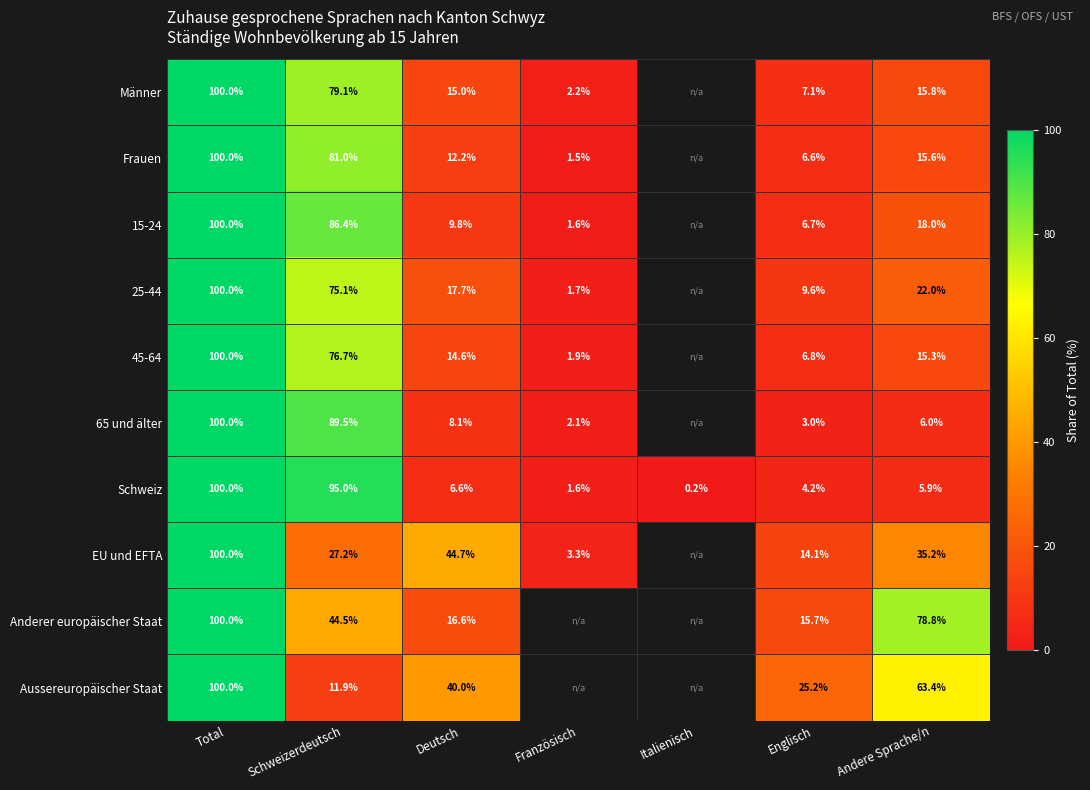

Where is Schweiz nearest to the value 50?

Deutsch